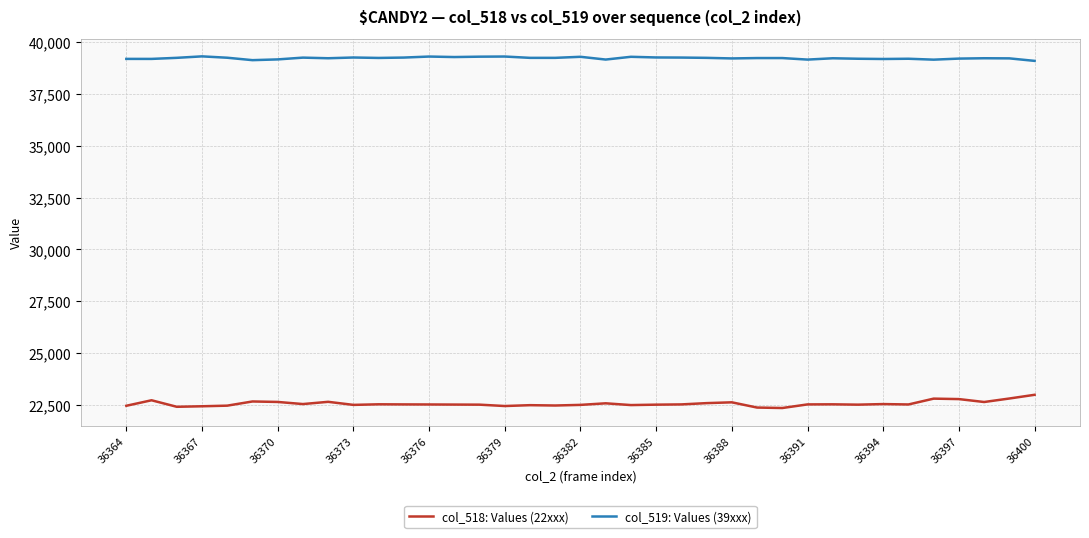

Which series has the widest spread of values?

col_518: Values (22xxx)